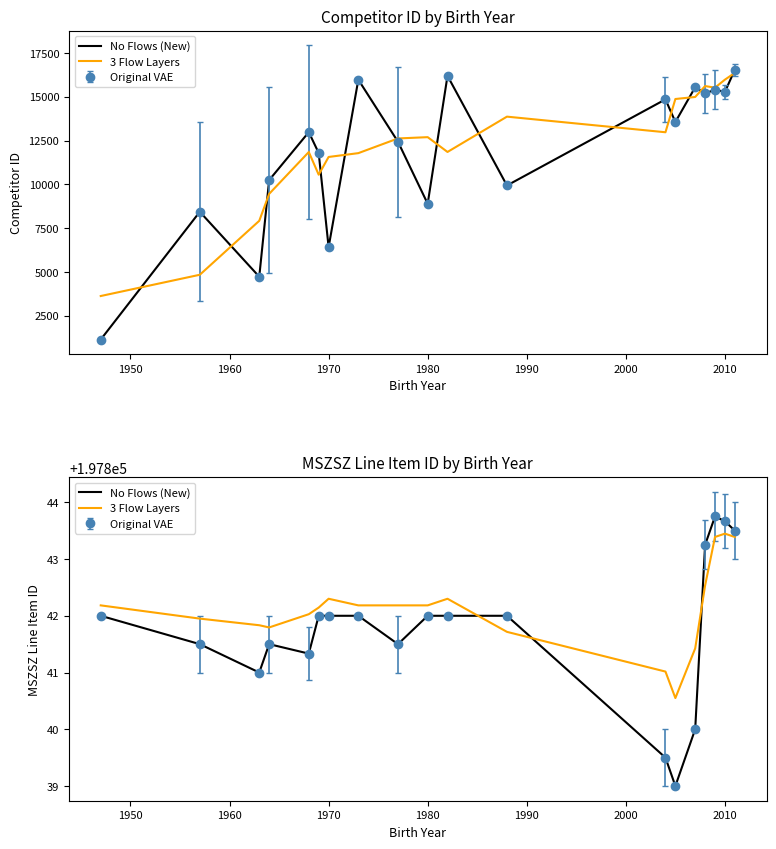

True or false: No Flows (New) and 3 Flow Layers intersect in this chart.

True